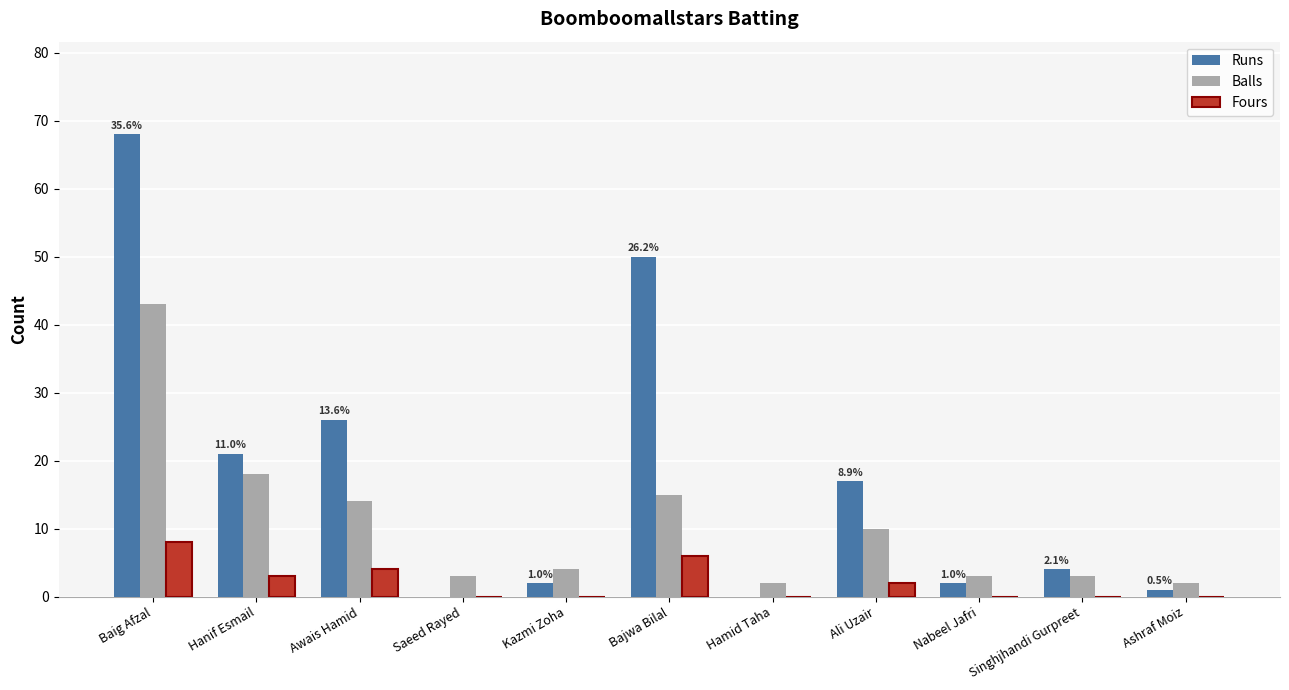

Is the value of Balls at Nabeel Jafri greater than the value of Runs at Hamid Taha?

Yes